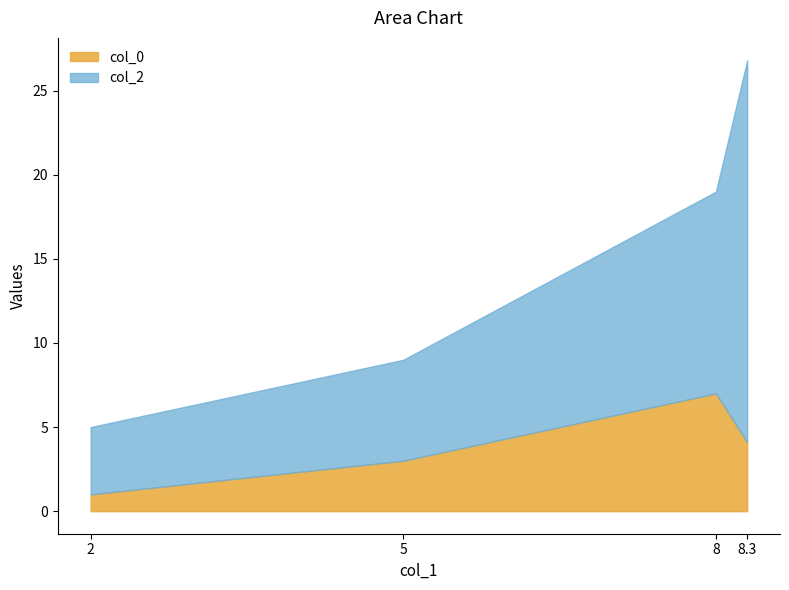

True or false: col_0 and col_2 intersect in this chart.

False